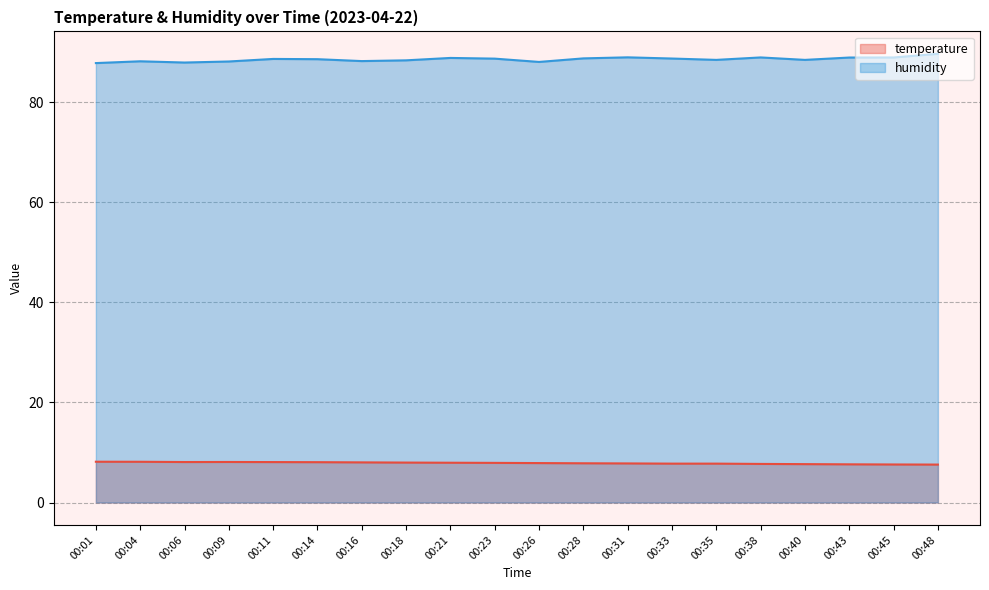

Rank the categories by temperature value from highest to lowest.

00:01, 00:04, 00:09, 00:06, 00:11, 00:14, 00:16, 00:18, 00:21, 00:23, 00:26, 00:28, 00:31, 00:33, 00:35, 00:38, 00:40, 00:43, 00:45, 00:48